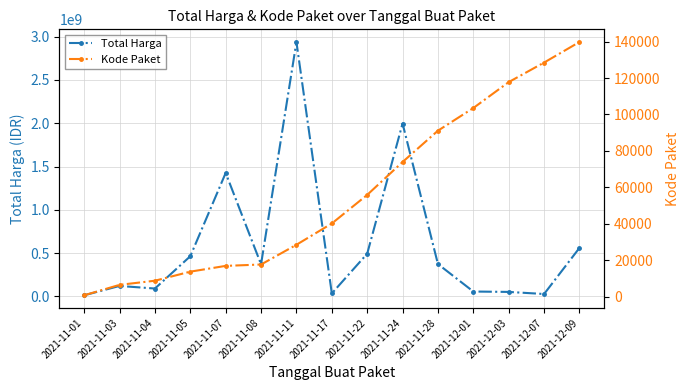

What is the label of the 14th point from the left?

2021-12-07